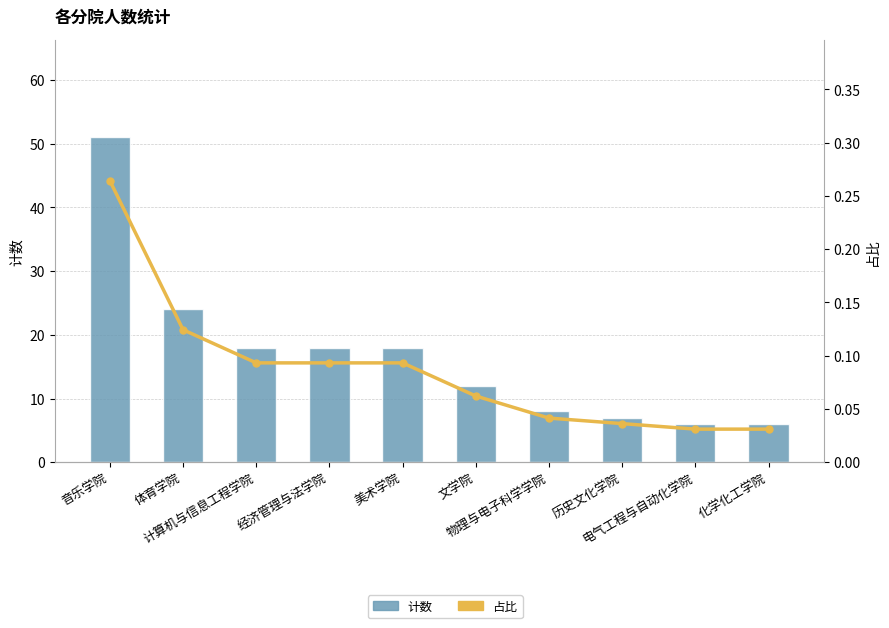

What is the maximum value for 占比?

0.3